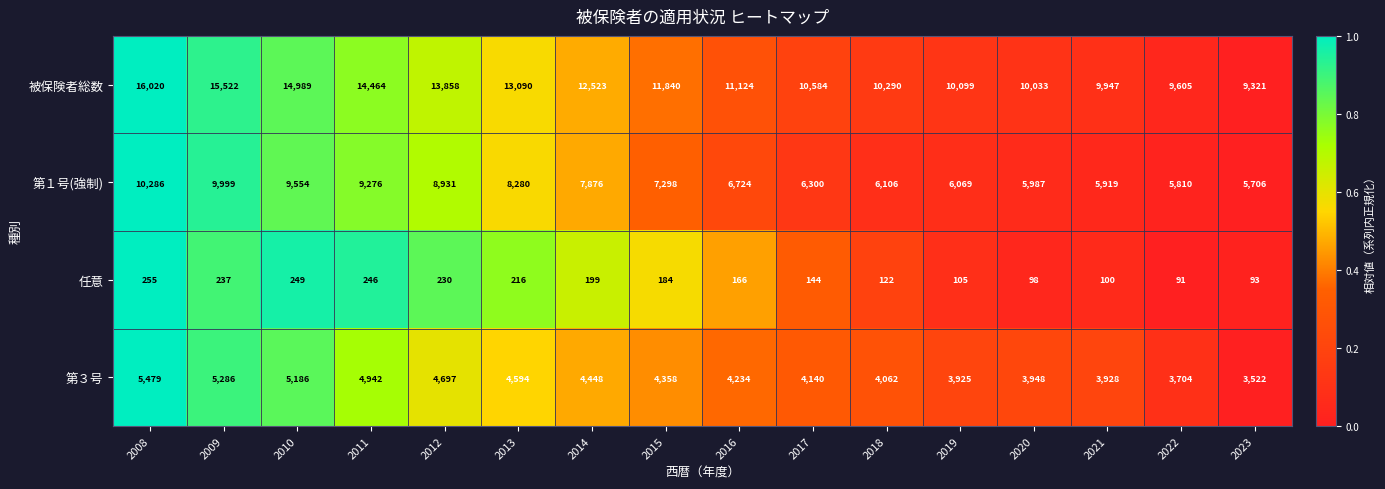

Which series has the largest range (max minus min)?

被保険者総数